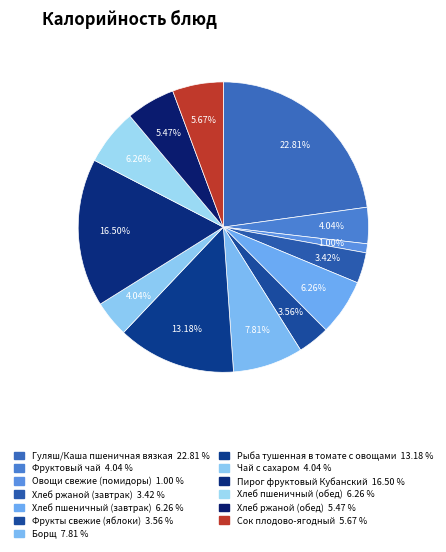

Does Овощи свежие (помидоры) account for over 50% of the chart?

No